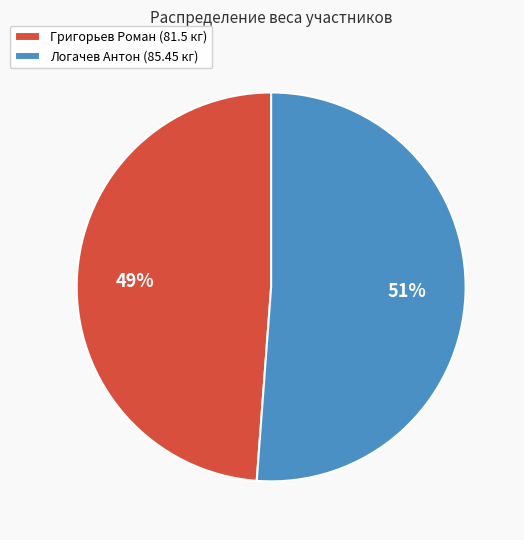

What percentage is the Григорьев Роман slice, to the nearest percent?

49%